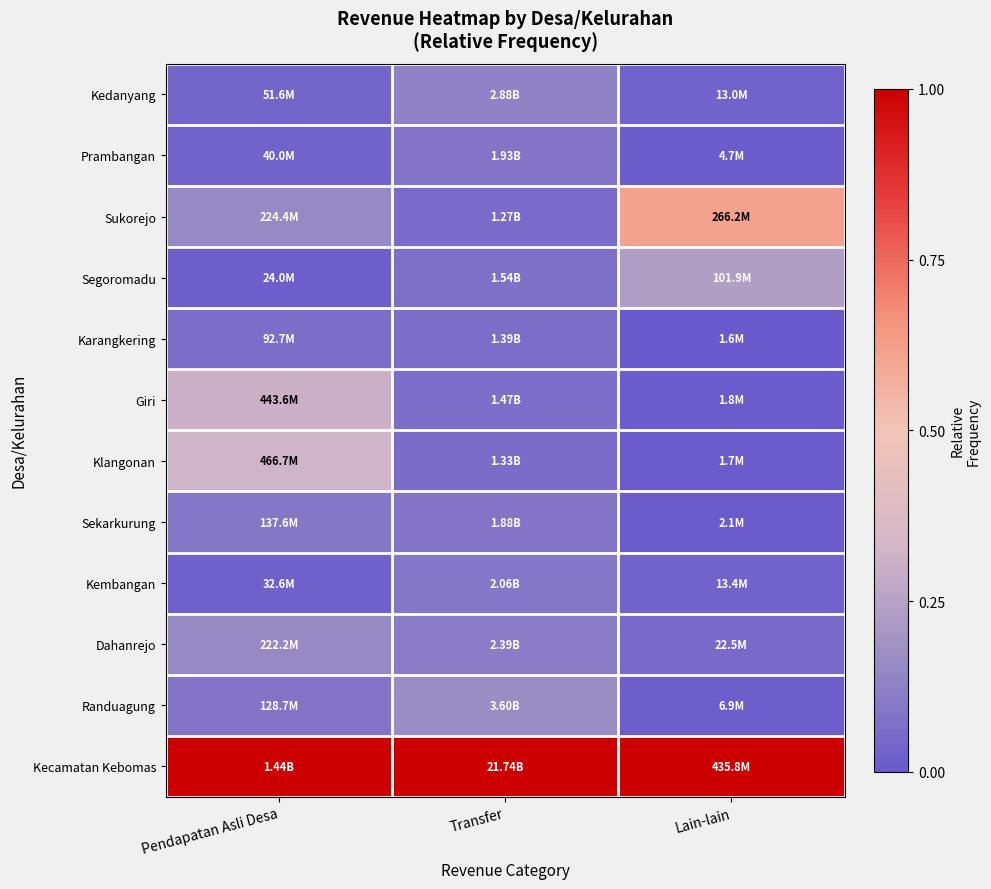

Which series has the largest total across all categories?

Kecamatan Kebomas